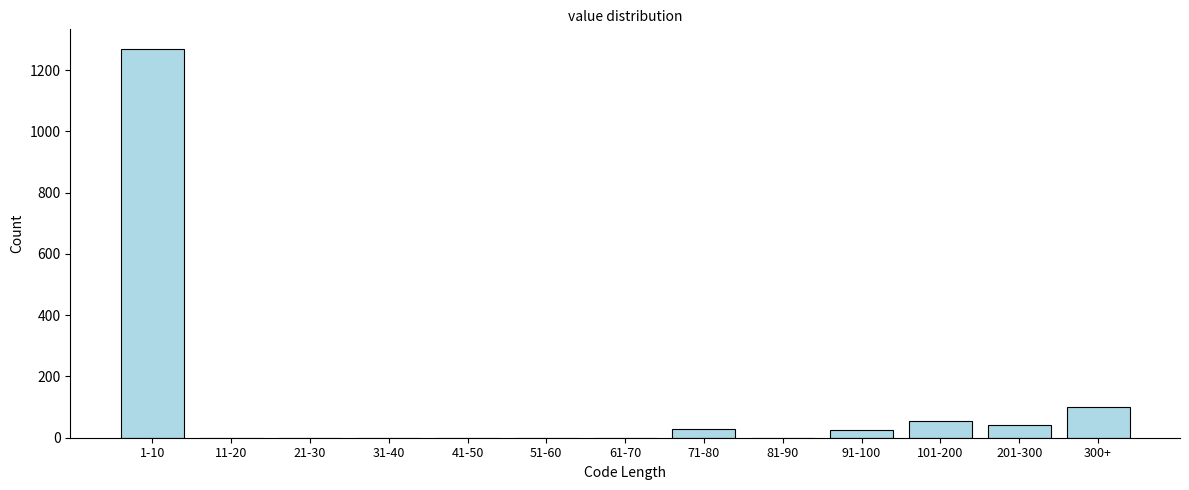

The value at 1-10 is 2264. True or false?

False